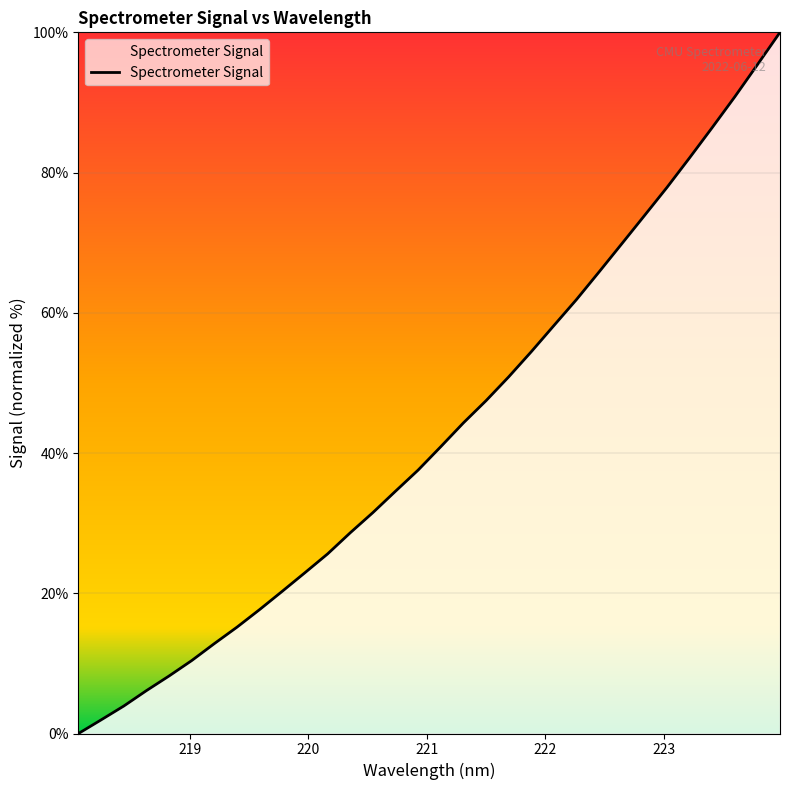

What is the difference between the maximum and minimum values?

100.0